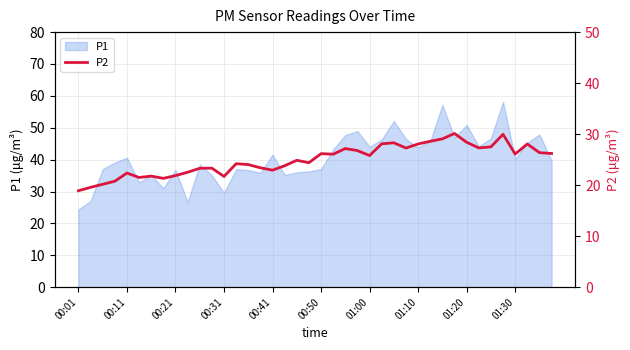

At which label does P1 reach its minimum?

00:01